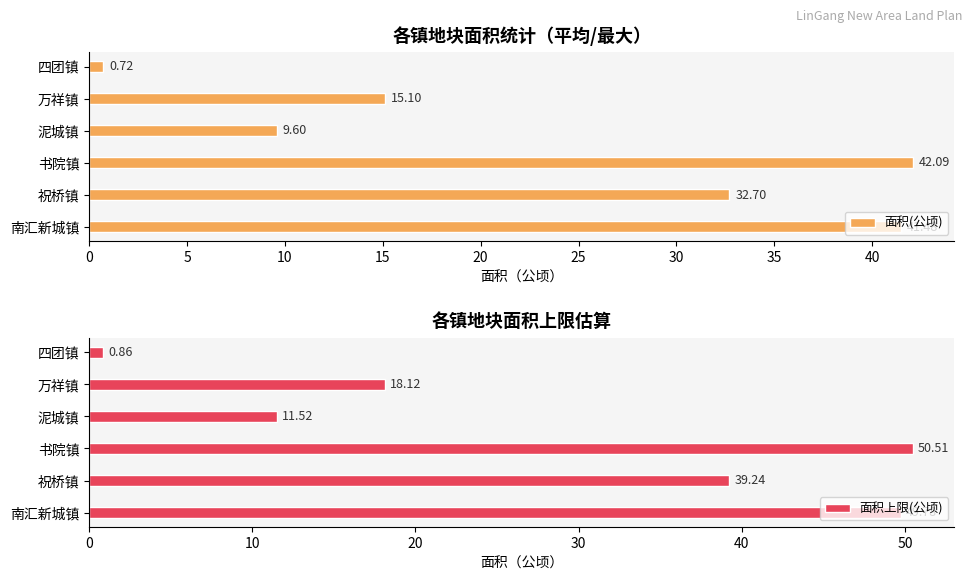

What is the difference between the maximum and minimum values in the 面积上限(公顷) series?

49.6